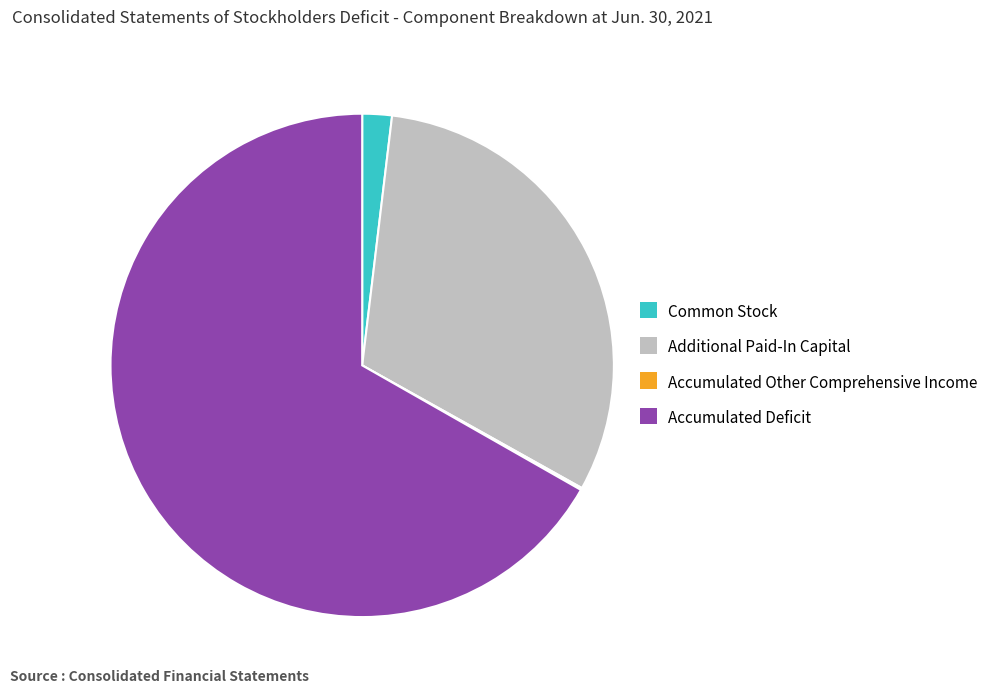

Is the sum of Accumulated Deficit and Additional Paid-In Capital greater than half?

Yes